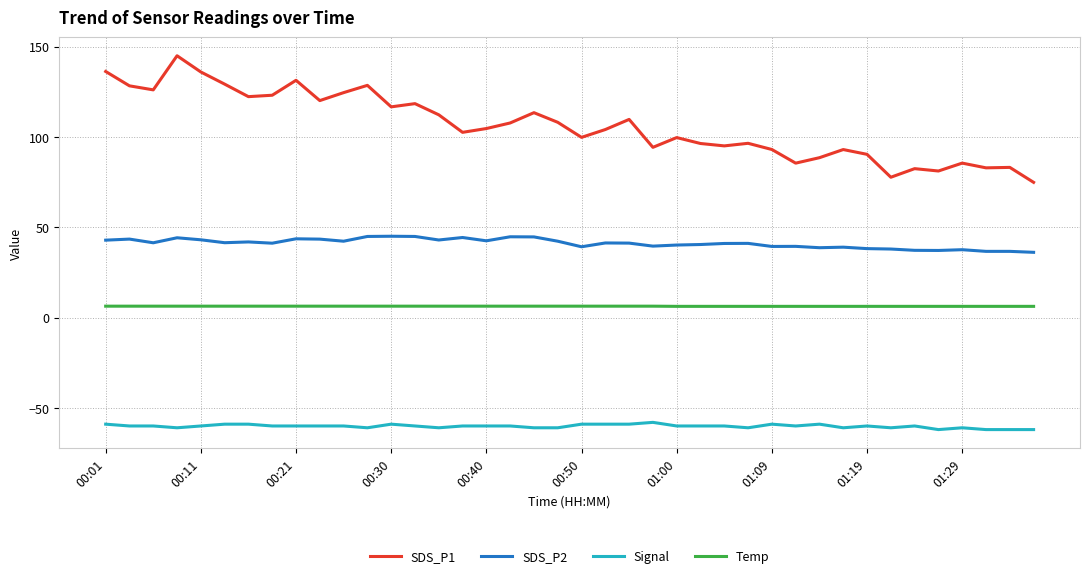

Rank the series by their maximum value, from highest to lowest.

SDS_P1, SDS_P2, Temp, Signal